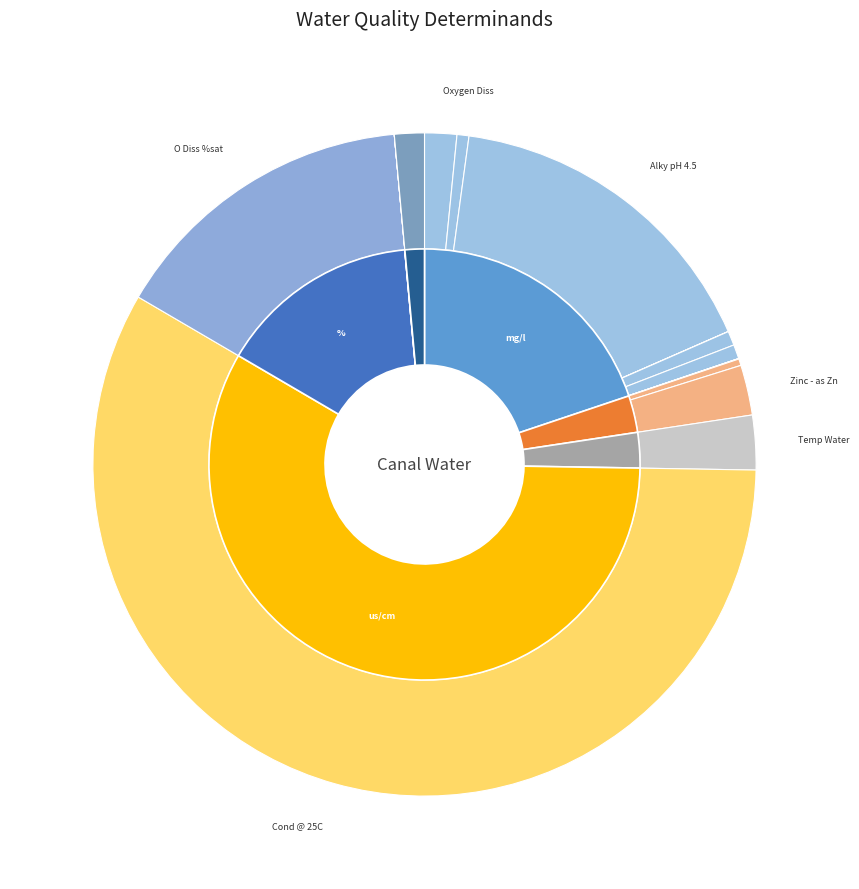

Which category has the biggest portion of the pie?

Cond @ 25C